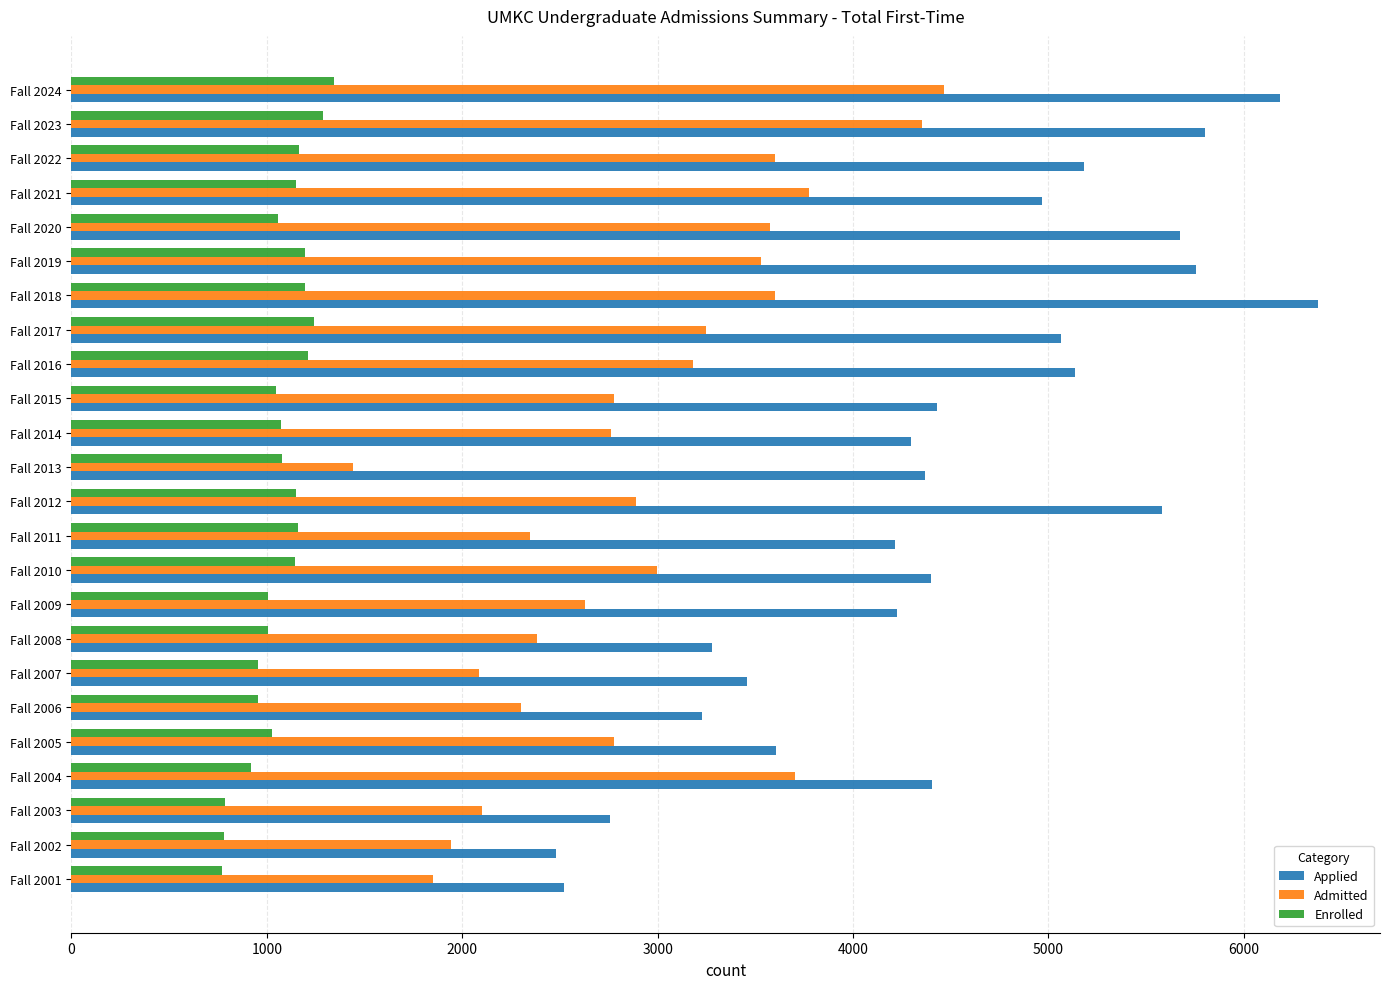

The Applied series shows 6186 at Fall 2024. True or false?

True